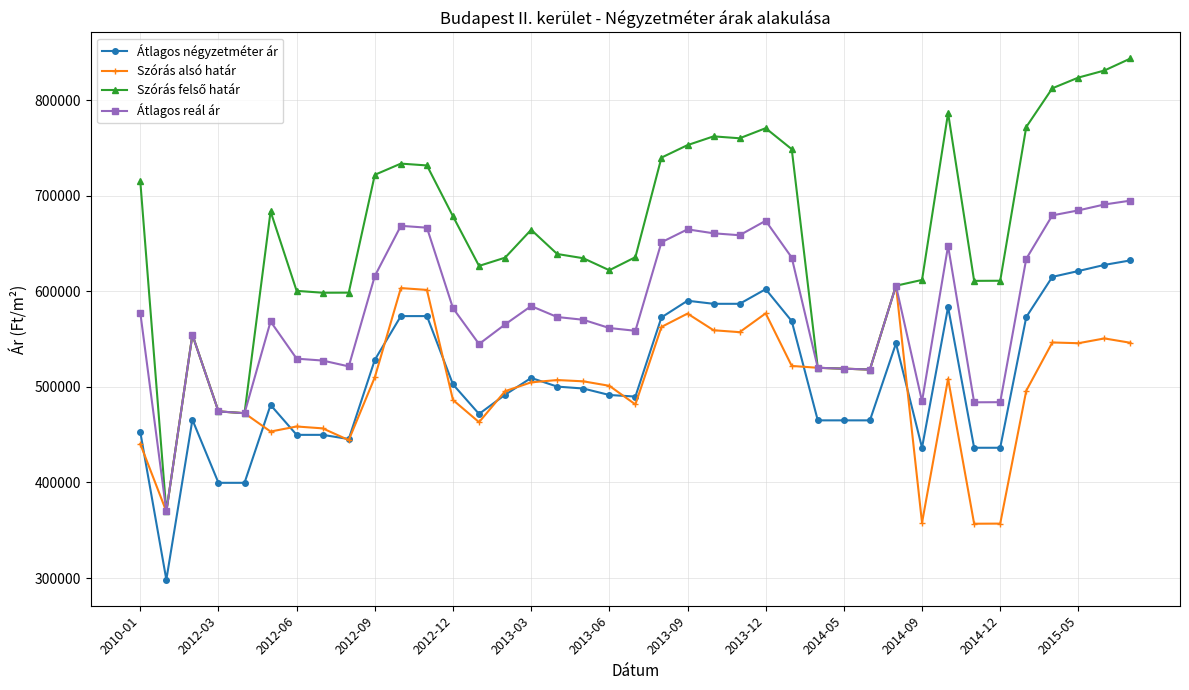

What is the value of the Átlagos reál ár point at the 38th from the left?

690853